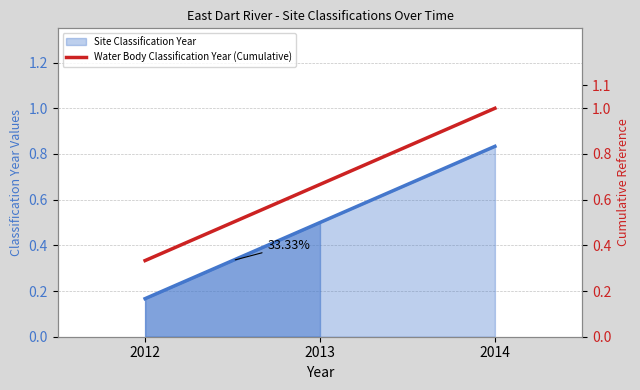

List the labels in order of value, largest first.

2014, 2013, 2012